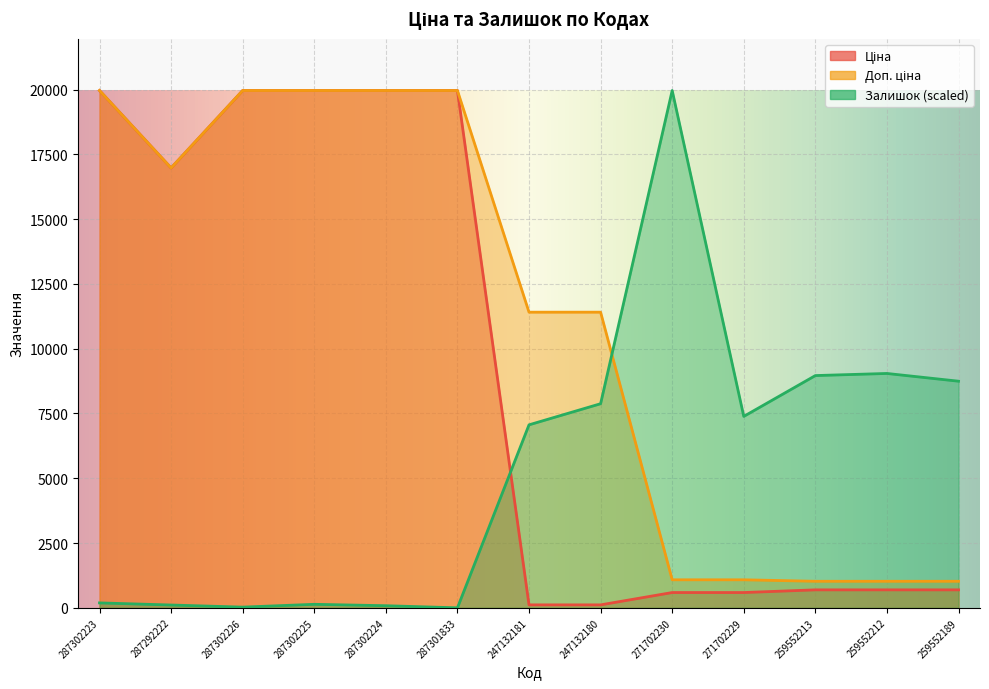

Which category has the lowest value in the Доп. ціна series?

259552213